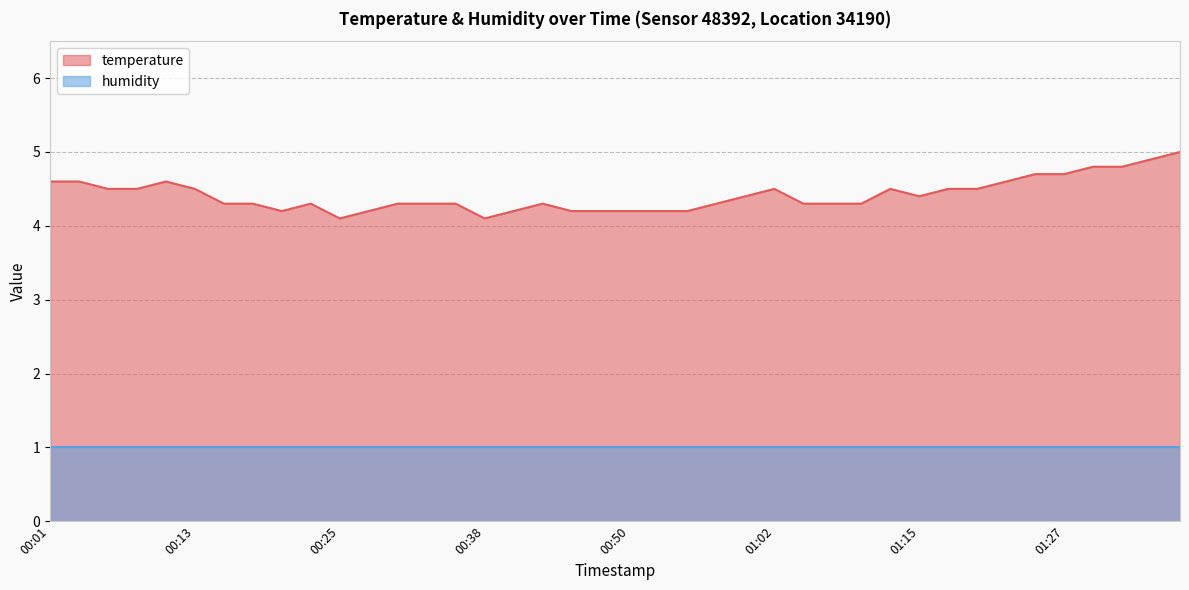

Which has a higher value, 01:12 or 01:05?

01:12